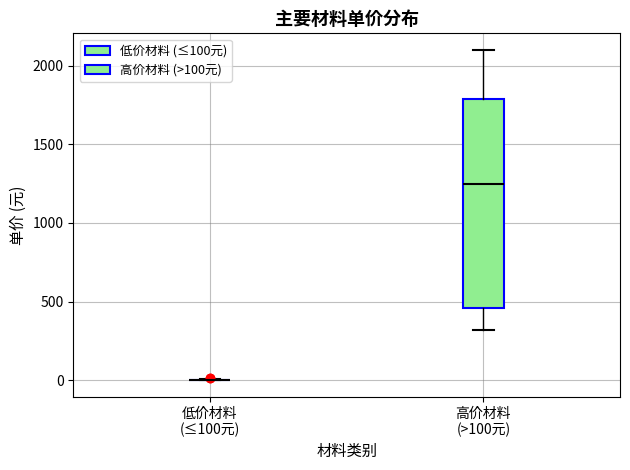

Reading left to right, read every box against the y-axis: the position of its median line, the range the box covers, and the ends of its whiskers. The values are not printed on the chart, so give them approximately, as read against the axis.

低价材料 (≤100元): box collapsed to a line at 0, whiskers 0 to 0
高价材料 (>100元): median 1250, box 450 to 1800, whiskers 300 to 2100